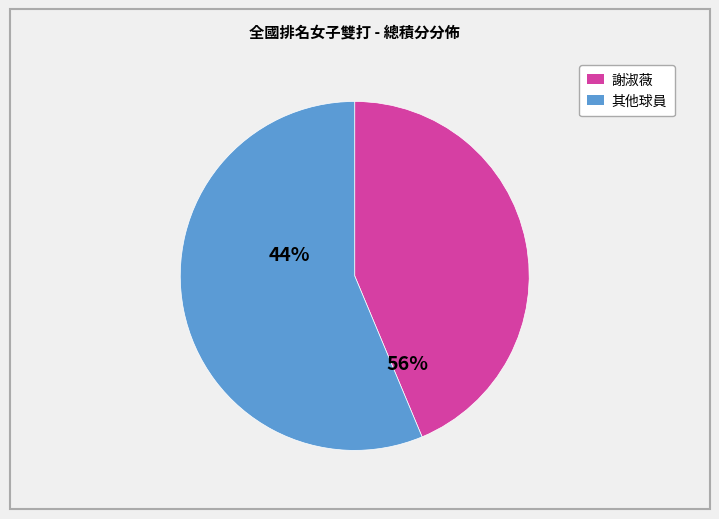

Is there any slice that represents more than half of the pie?

Yes